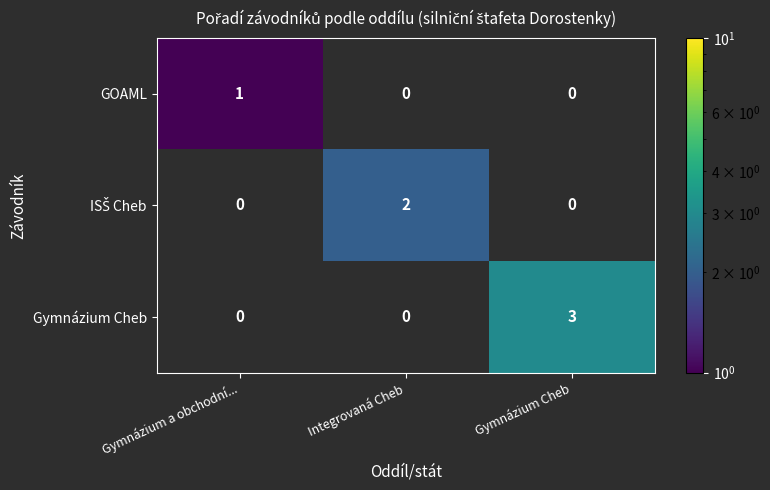

At Gymnázium a obchodní..., list the series in order from largest to smallest.

GOAML, ISŠ Cheb, Gymnázium Cheb